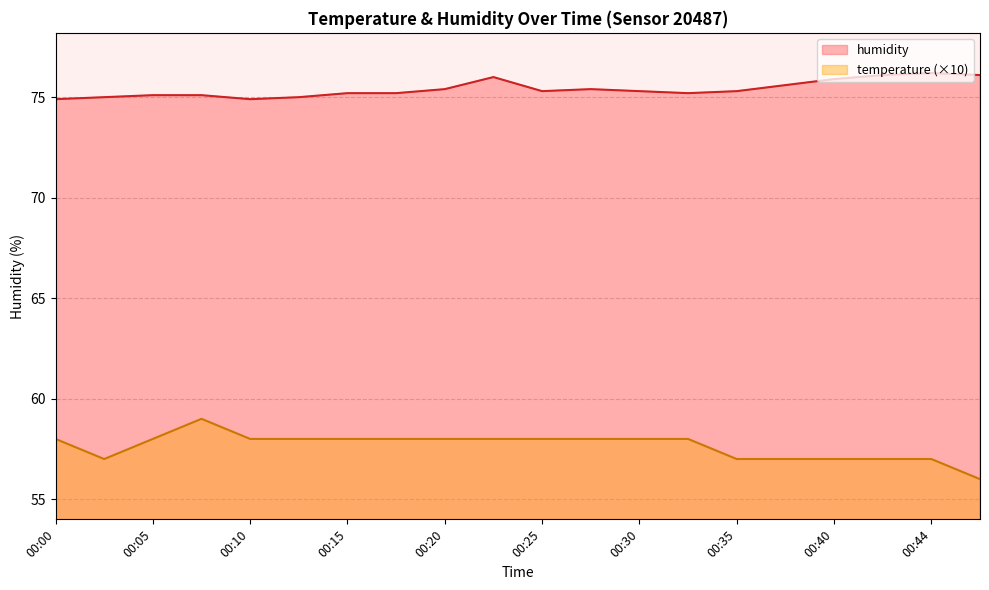

At how many categories does at least one series exceed 70?

20